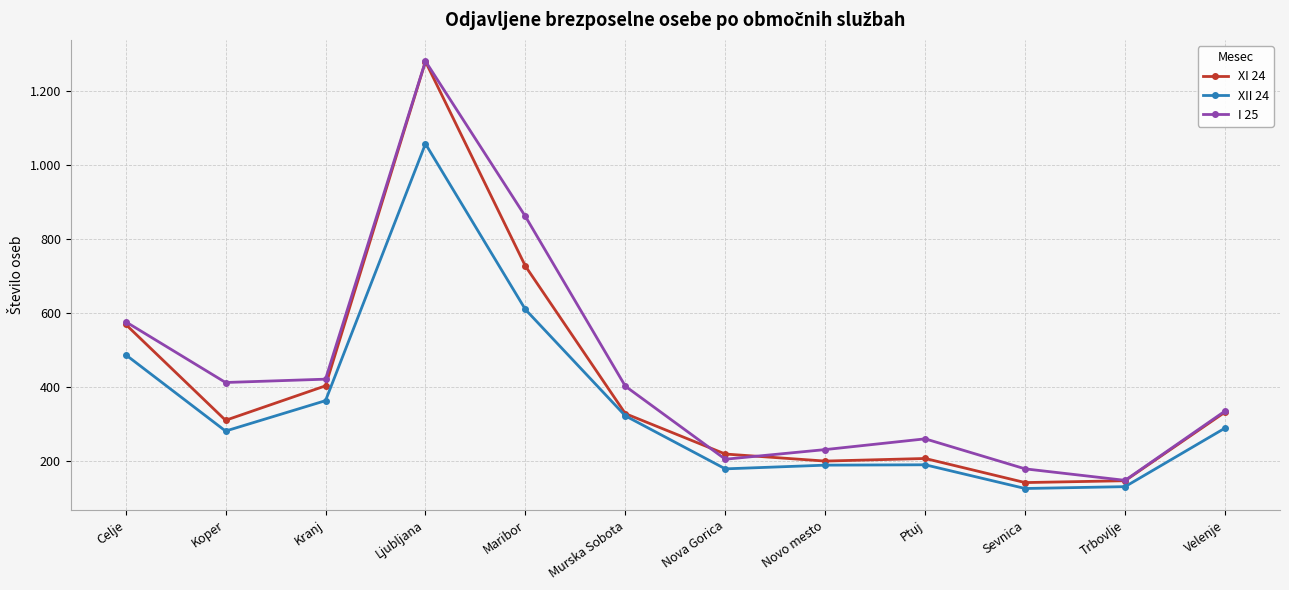

What are all the series names shown in the legend?

XI 24, XII 24, I 25